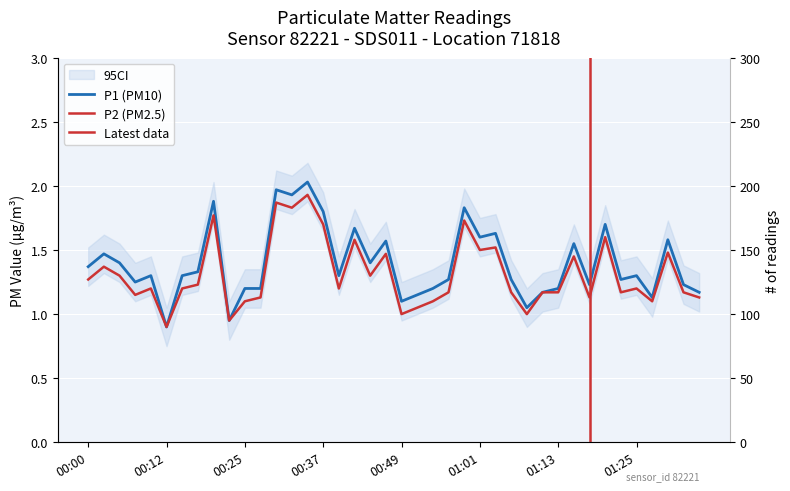

List the labels in order of P2 value, smallest first.

00:12, 00:22, 00:49, 01:08, 00:51, 00:25, 00:54, 01:28, 00:27, 01:18, 01:35, 00:08, 00:56, 01:06, 01:11, 01:13, 01:23, 01:33, 00:10, 00:15, 00:39, 01:25, 00:17, 00:00, 00:05, 00:44, 00:03, 01:16, 00:46, 01:30, 01:01, 01:03, 00:42, 01:20, 00:37, 00:59, 00:20, 00:32, 00:29, 00:34